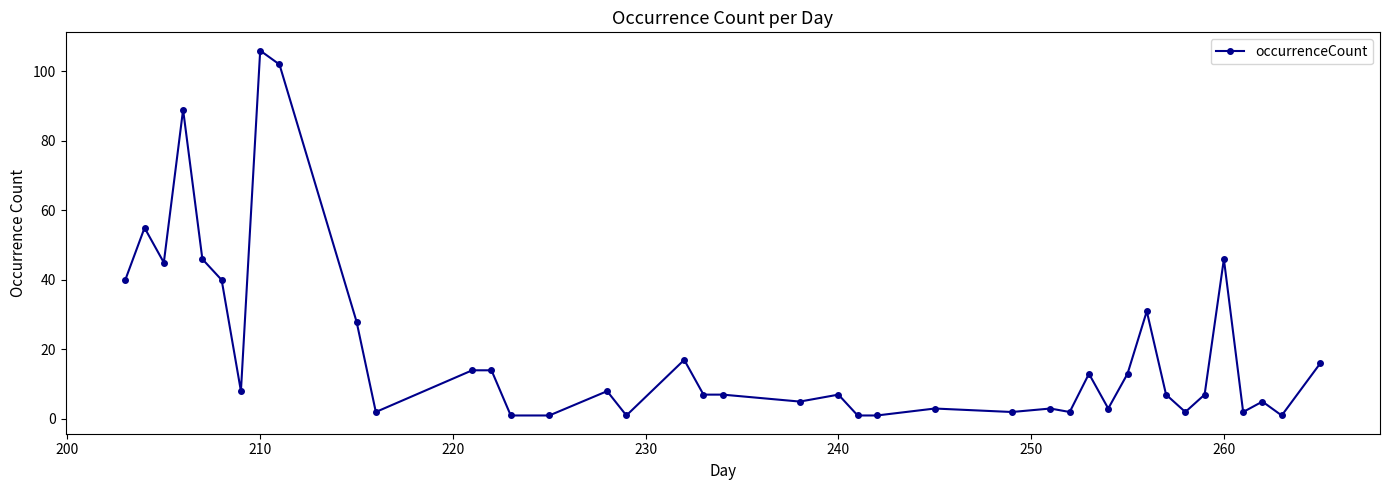

What is the difference between the second highest and second lowest values?

101